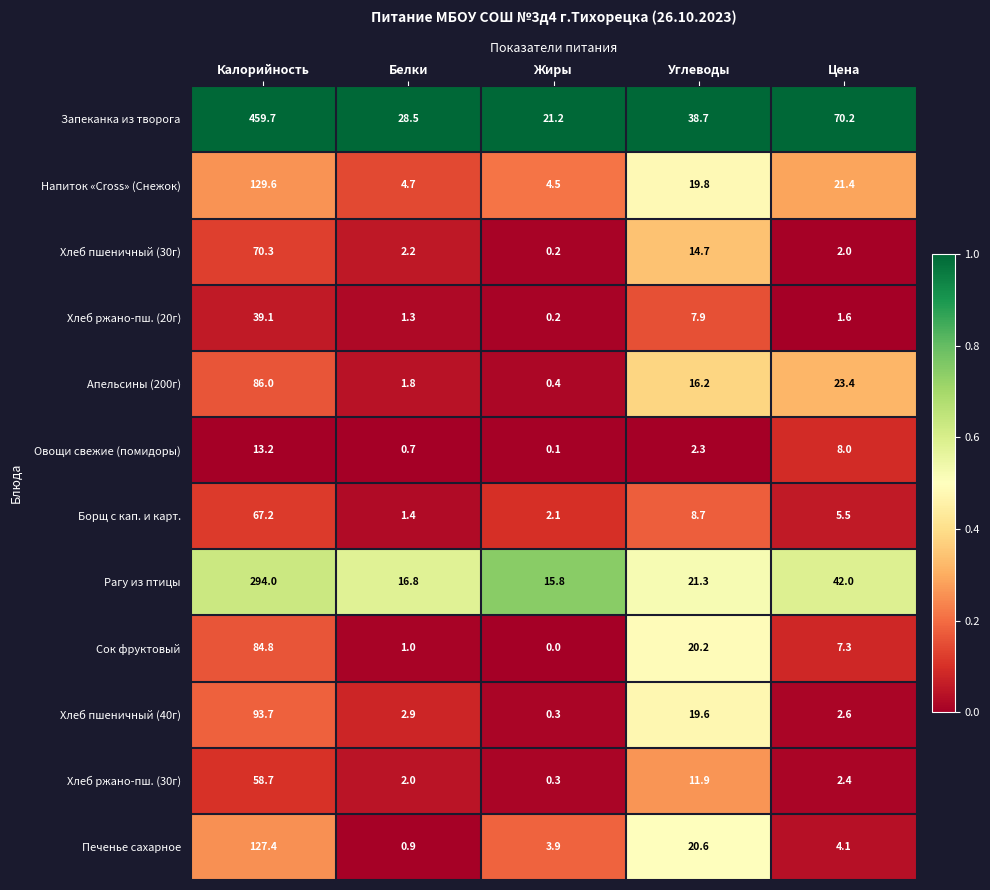

The value of Хлеб ржано-пш. (30г) at Калорийность is 58.7. True or false?

True